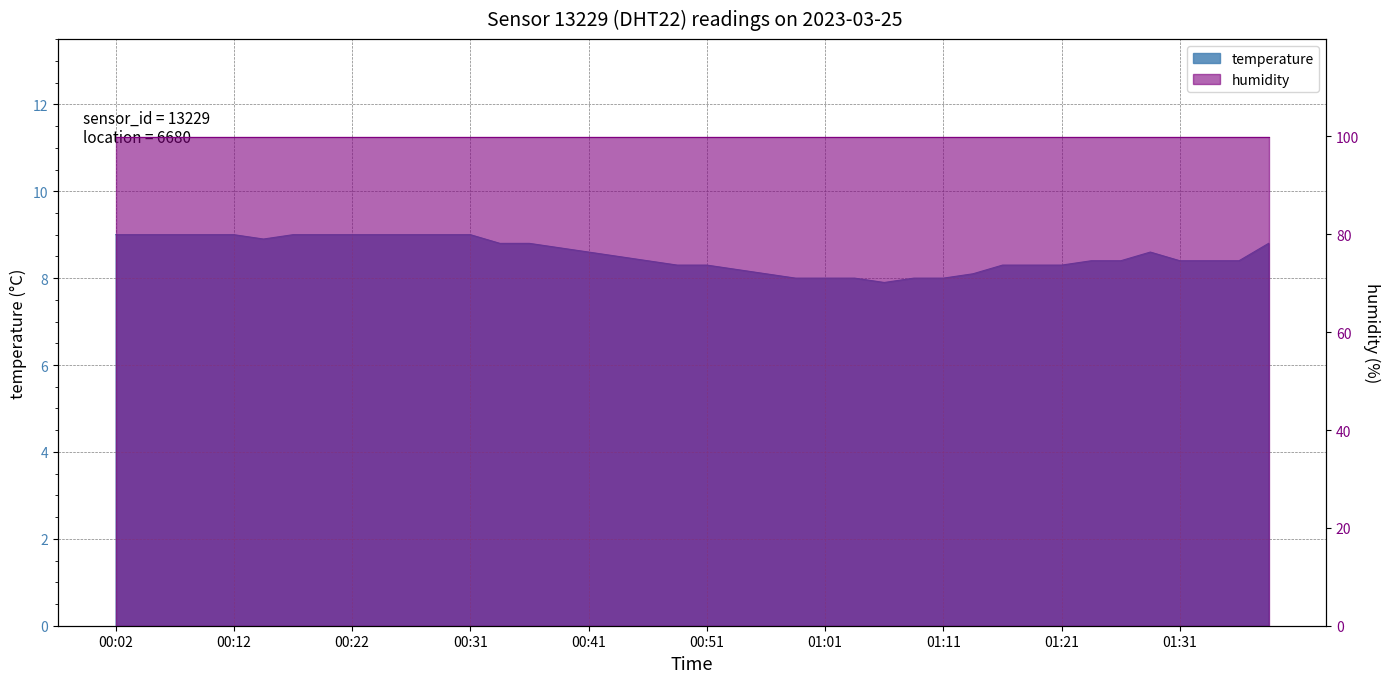

Which category has the lowest value across all series?

01:06